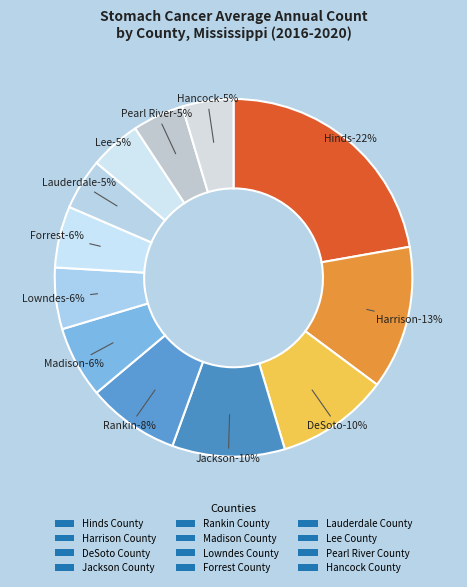

Which slice is the largest?

Hinds County